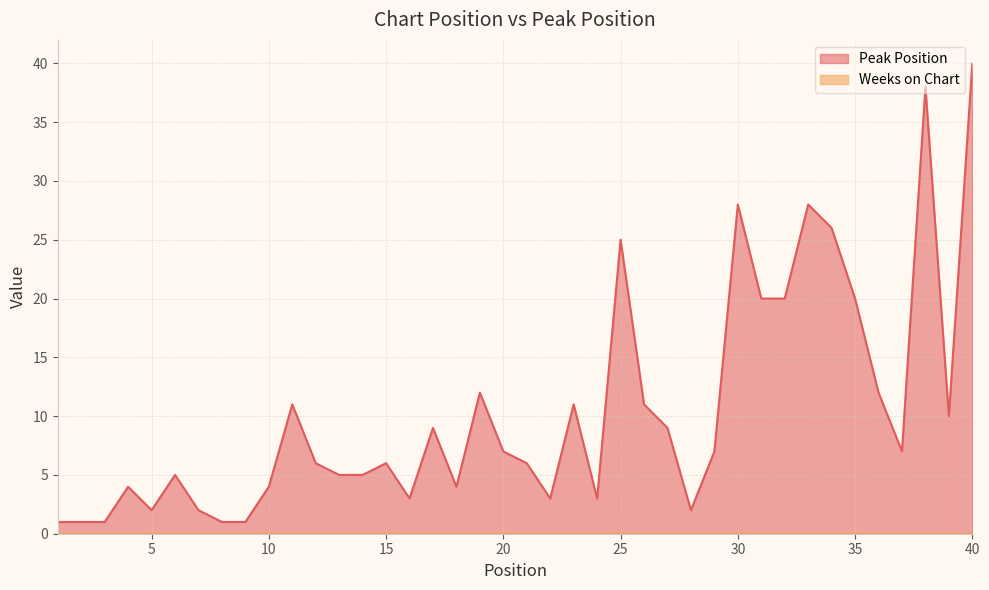

How many data points does each series have?

40